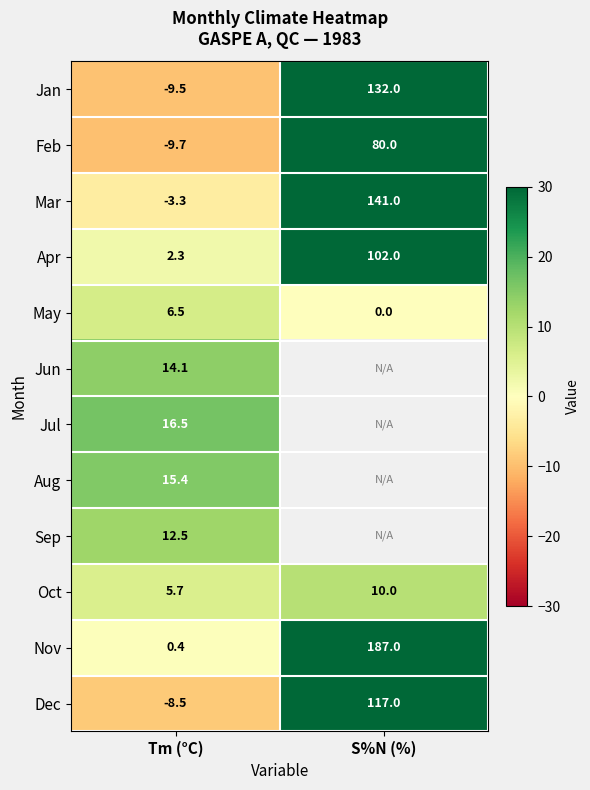

Which has a higher value, S%N (%) or Tm (°C)?

S%N (%)